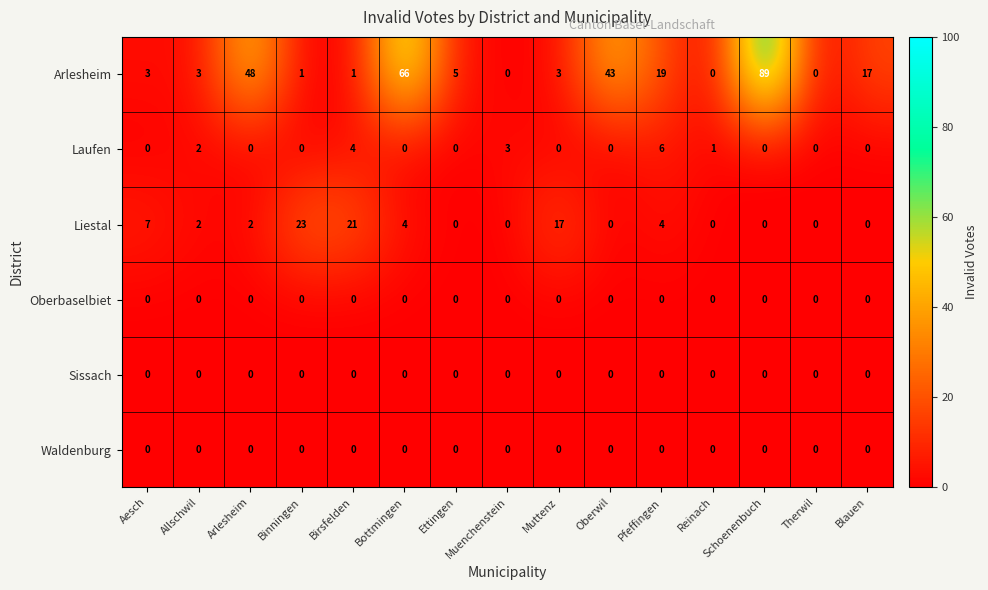

At which category is the sum across all series the highest?

Schoenenbuch